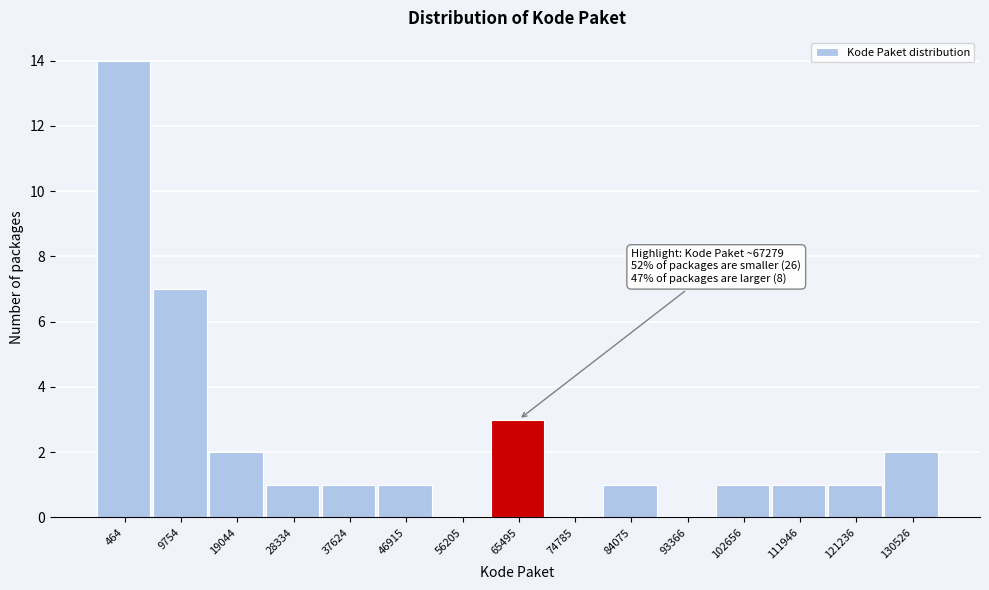

Reading left to right, extract all data points from this chart.

464=14	9754=7	19044=2	28334=1	37624=1	46915=1	56205=0	65495=3	74785=0	84075=1	93366=0	102656=1	111946=1	121236=1	130526=2